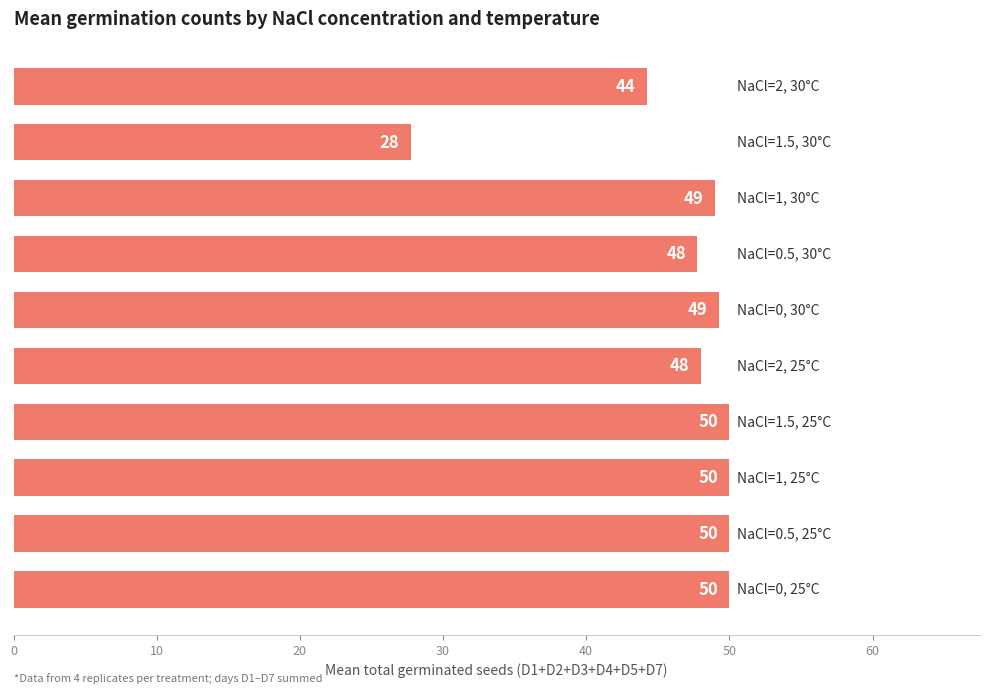

What is the minimum value shown in the chart?

27.8